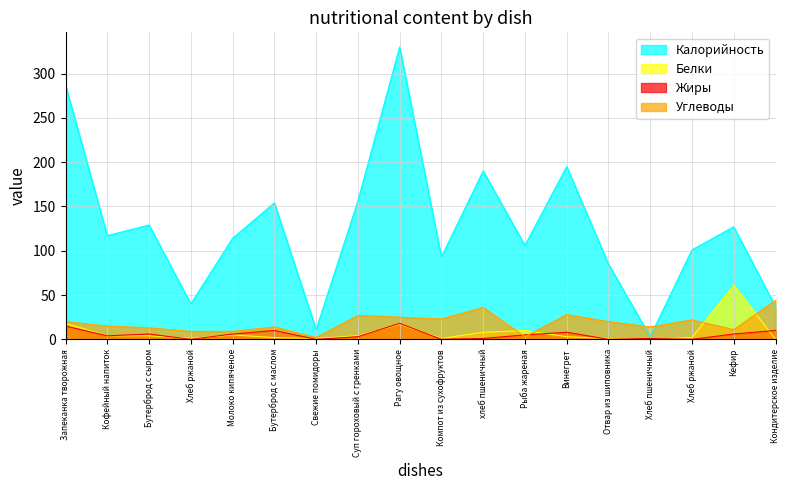

Which has a higher value, Рыба жареная or Отвар из шиповника?

Рыба жареная